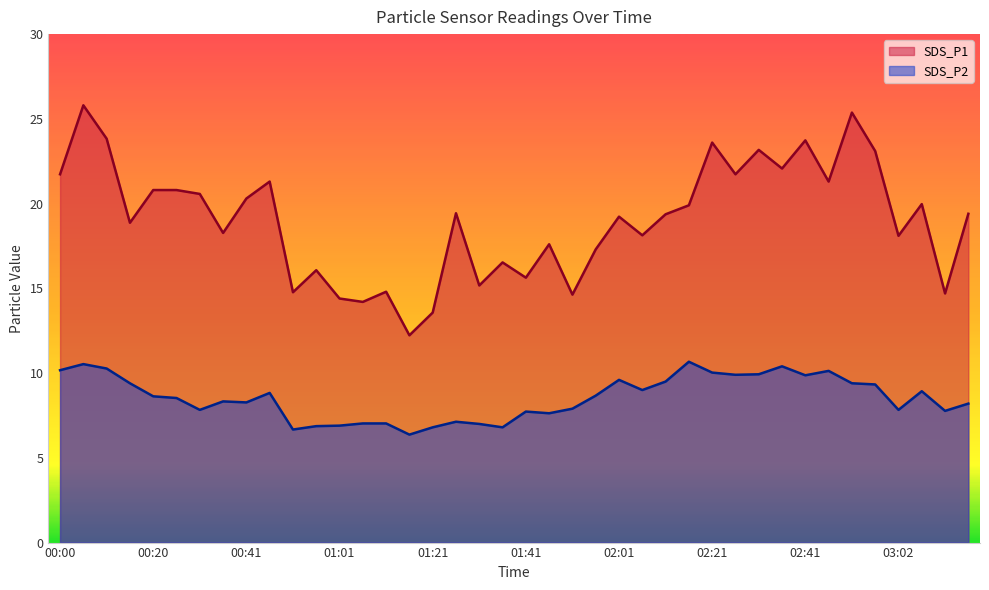

At how many categories does at least one series exceed 19?

22